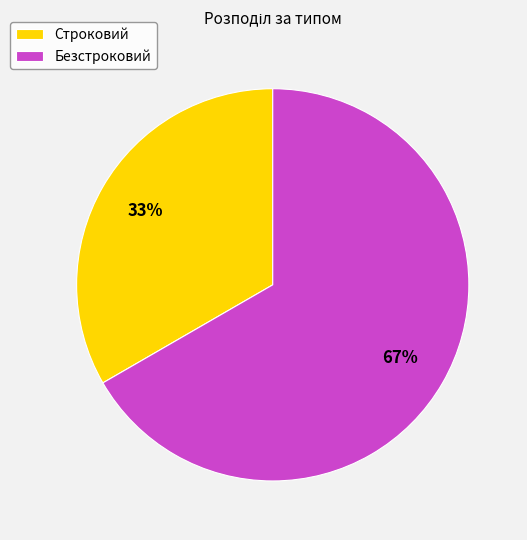

To the nearest percent, what is the average slice percentage?

50%